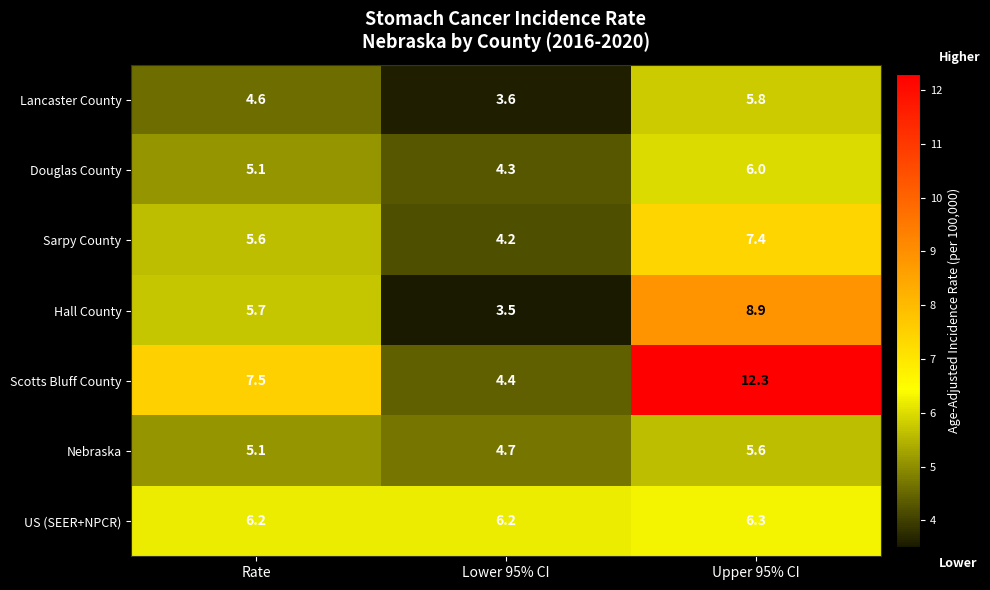

Reading right to left, transcribe all the data shown in this chart.

Lancaster County: 5.8	3.6	4.6
Douglas County: 6.0	4.3	5.1
Sarpy County: 7.4	4.2	5.6
Hall County: 8.9	3.5	5.7
Scotts Bluff County: 12.3	4.4	7.5
Nebraska: 5.6	4.7	5.1
US (SEER+NPCR): 6.3	6.2	6.2